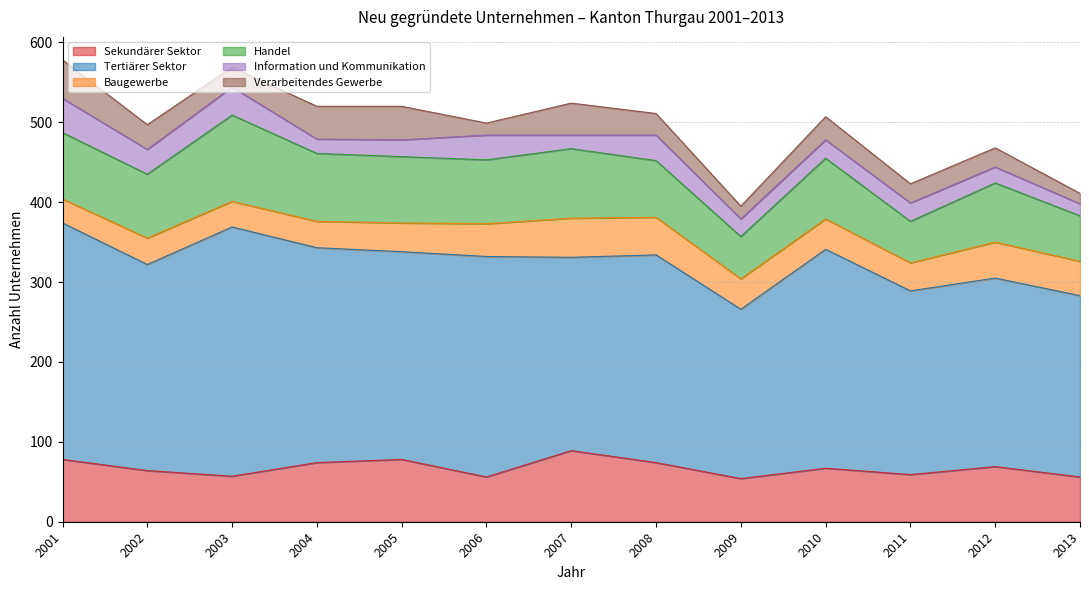

Reading right to left, list all the values displayed in this chart.

Sekundärer Sektor: 2013=56	2012=69	2011=59	2010=67	2009=54	2008=74	2007=89	2006=56	2005=78	2004=74	2003=57	2002=64	2001=78
Tertiärer Sektor: 2013=227	2012=236	2011=230	2010=274	2009=212	2008=260	2007=242	2006=276	2005=260	2004=269	2003=312	2002=258	2001=296
Baugewerbe: 2013=43	2012=45	2011=35	2010=38	2009=38	2008=47	2007=49	2006=41	2005=36	2004=33	2003=32	2002=33	2001=30
Handel: 2013=57	2012=74	2011=52	2010=76	2009=53	2008=71	2007=87	2006=80	2005=83	2004=85	2003=108	2002=80	2001=83
Information und Kommunikation: 2013=15	2012=20	2011=23	2010=23	2009=22	2008=32	2007=17	2006=31	2005=21	2004=18	2003=35	2002=31	2001=43
Verarbeitendes Gewerbe: 2013=13	2012=24	2011=24	2010=29	2009=16	2008=27	2007=40	2006=15	2005=42	2004=41	2003=25	2002=31	2001=48